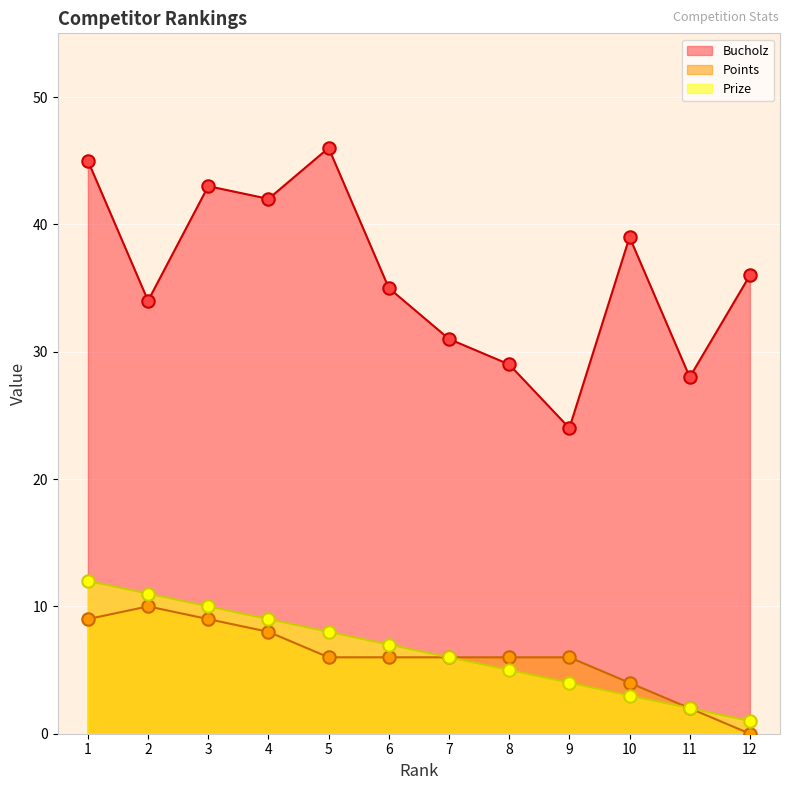

Which series reaches the maximum Y coordinate?

Bucholz